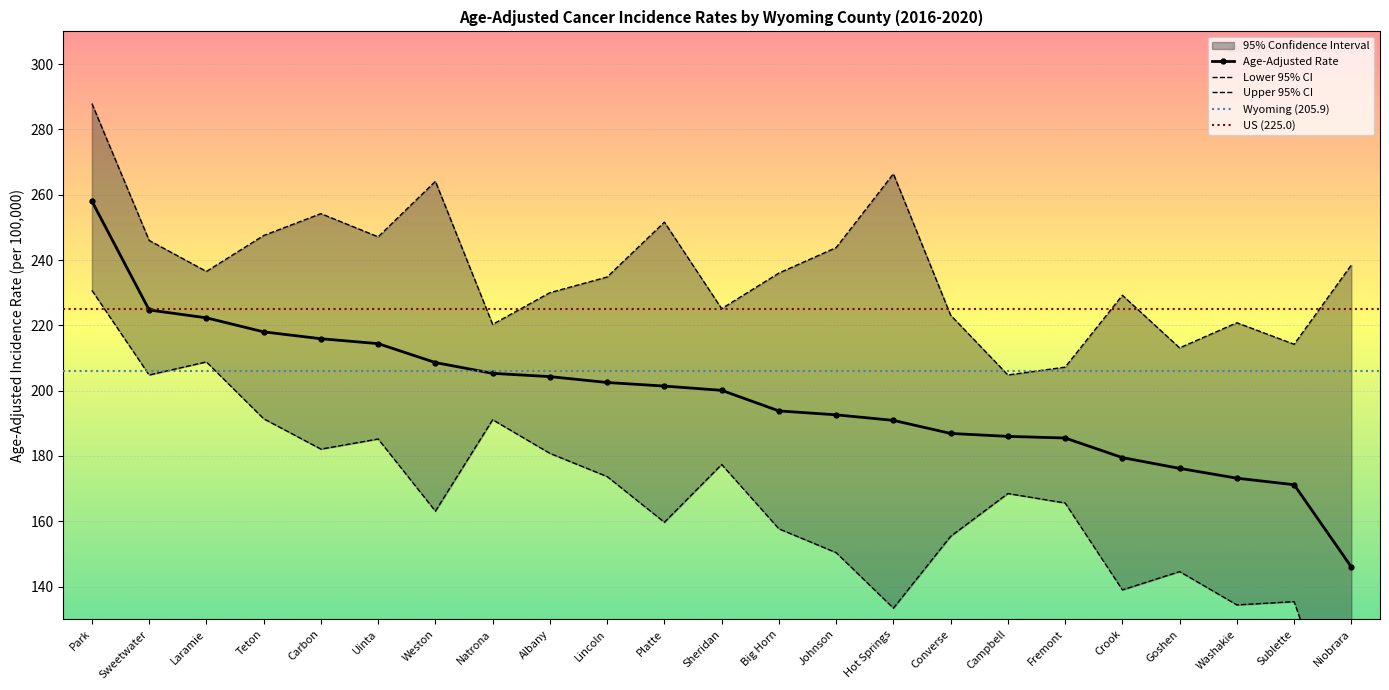

Read the Age-Adjusted Rate value at Goshen.

176.2